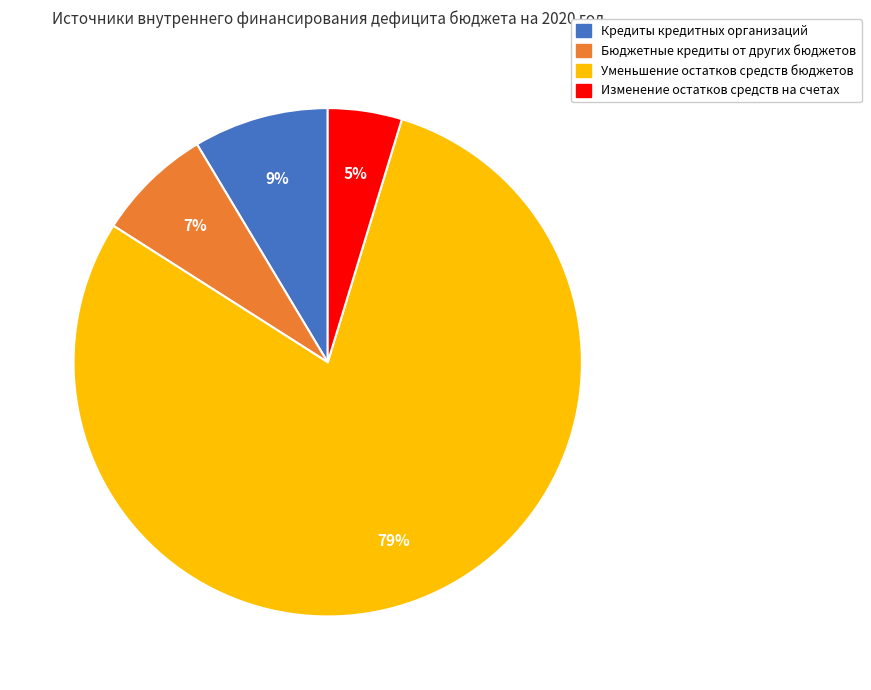

Which category has the biggest portion of the pie?

Уменьшение остатков средств бюджетов